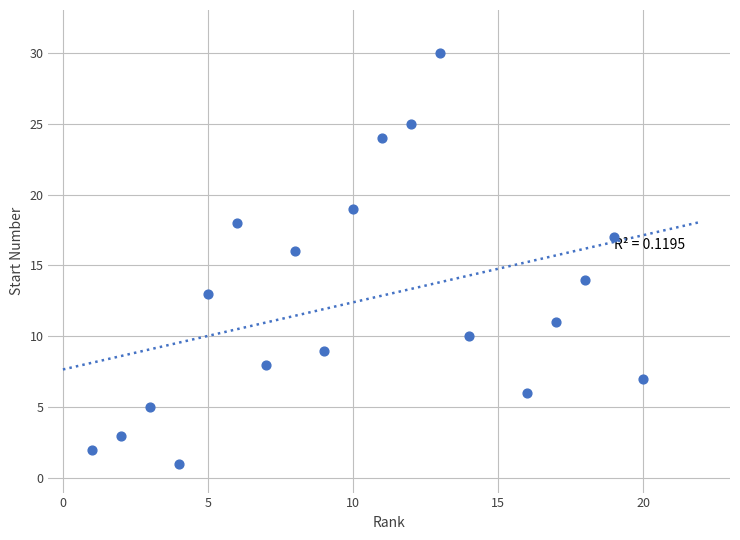

What is the range of Y values (max minus min)?

29